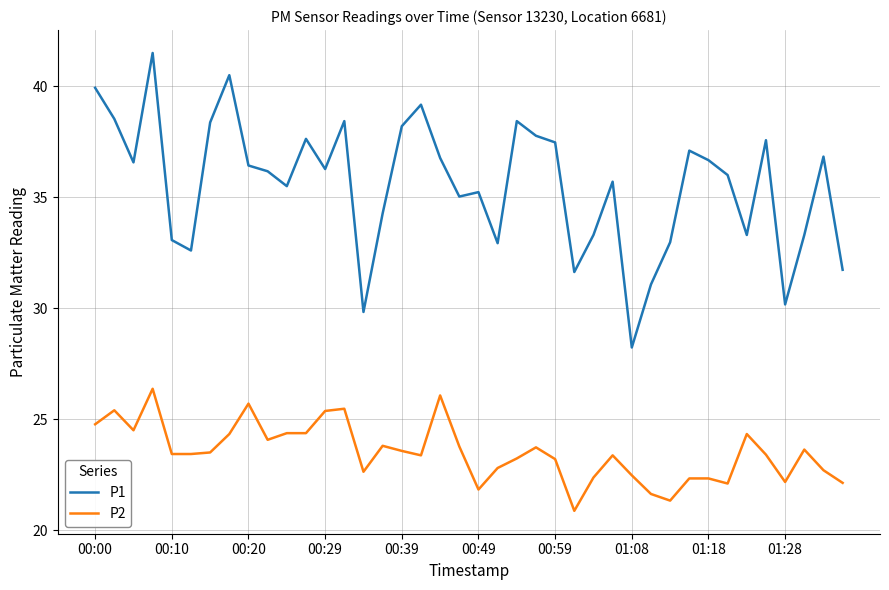

How many distinct data groups are displayed?

2